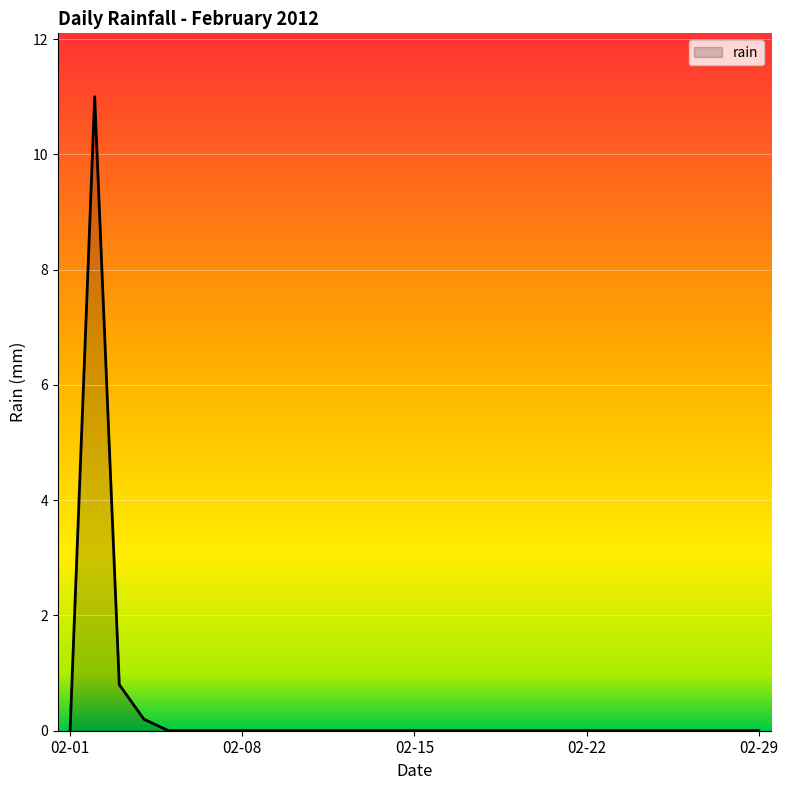

Reading left to right, what are all the values shown in this chart?

0.0	11.0	0.8	0.2	0.0	0.0	0.0	0.0	0.0	0.0	0.0	0.0	0.0	0.0	0.0	0.0	0.0	0.0	0.0	0.0	0.0	0.0	0.0	0.0	0.0	0.0	0.0	0.0	0.0